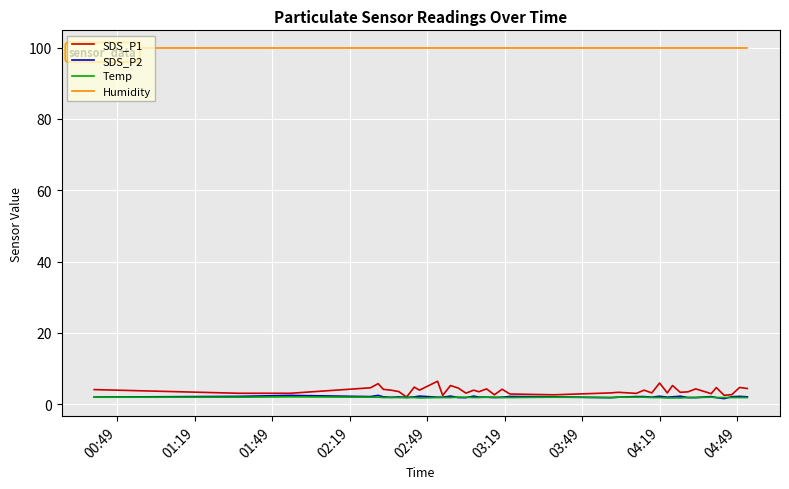

How many Temp values are between 1 and 2?

39